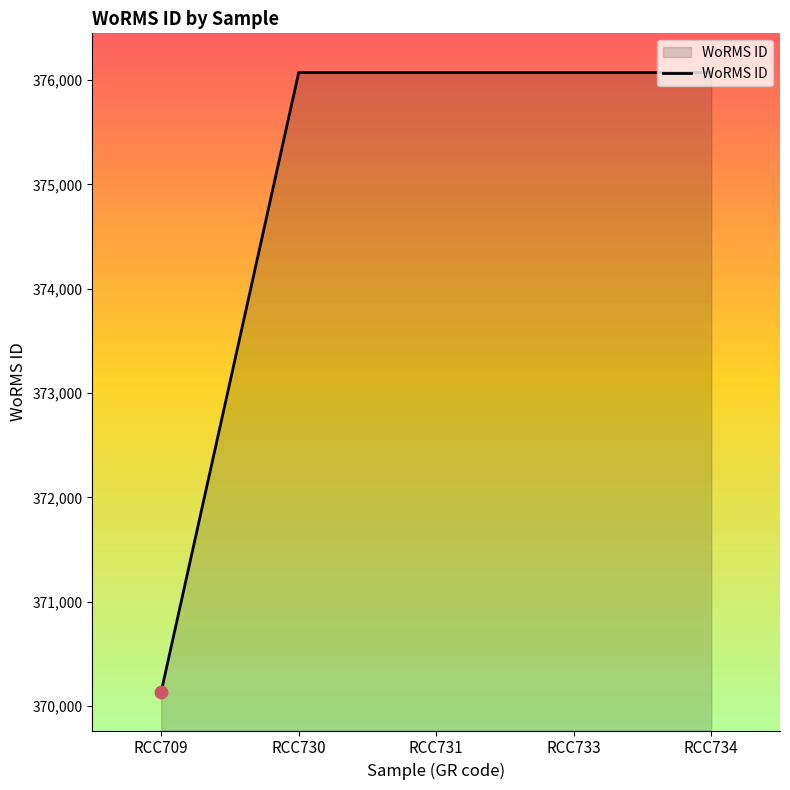

What is the ratio of the value at RCC730 to the value at RCC731?

1.0